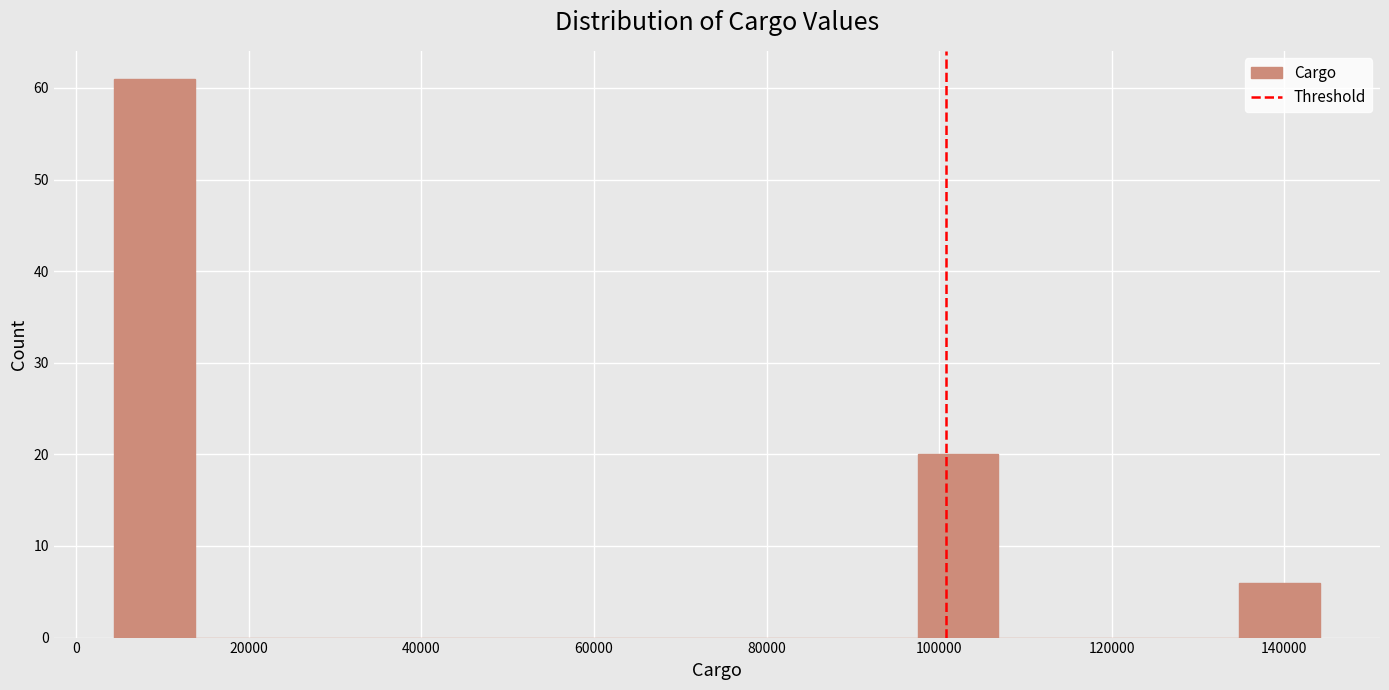

How tall is the bar that spans 98000 to 106000 on the x-axis? Neither the bar edges nor the heights are printed on the chart, so give them approximately, as read against the axes.

20